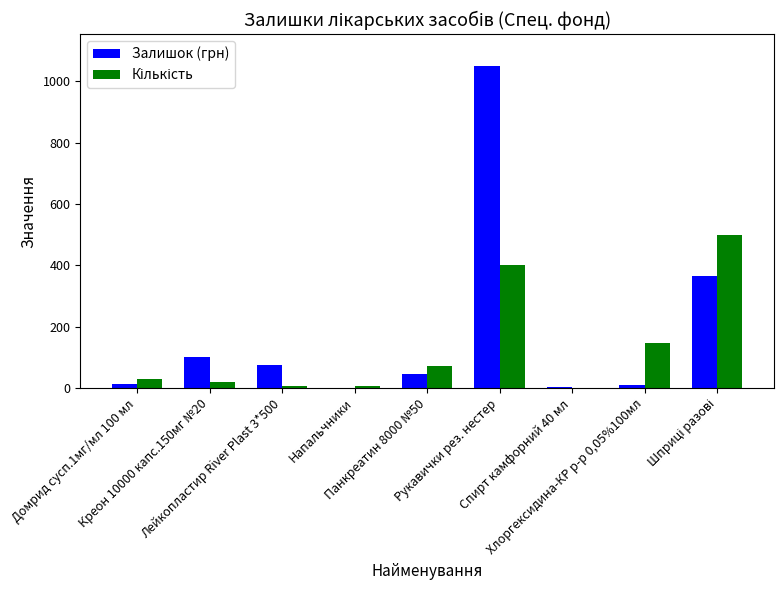

What is the sum of all Залишок (грн) values?

1662.9